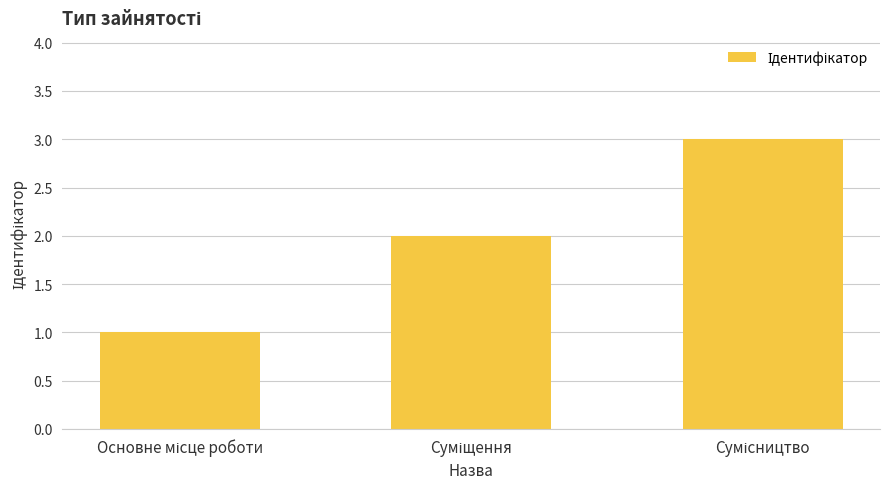

What is the greatest value displayed?

3